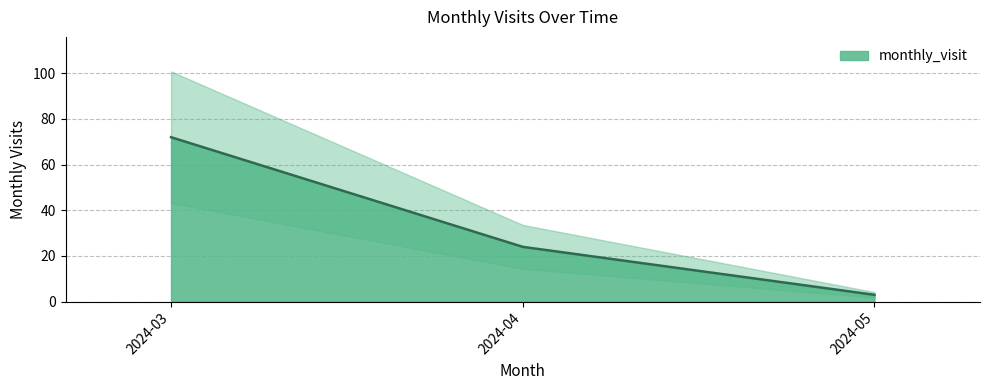

True or false: the data shows 72 at 2024-03.

True